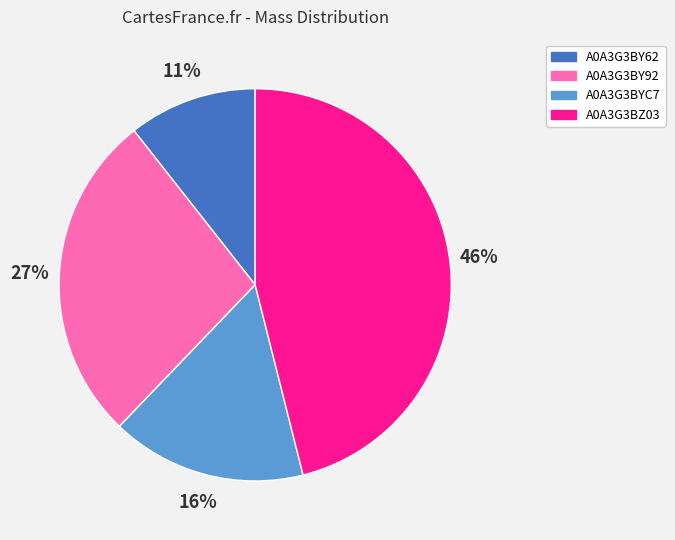

To the nearest percent, what is the difference between the largest and smallest slice percentages?

35%